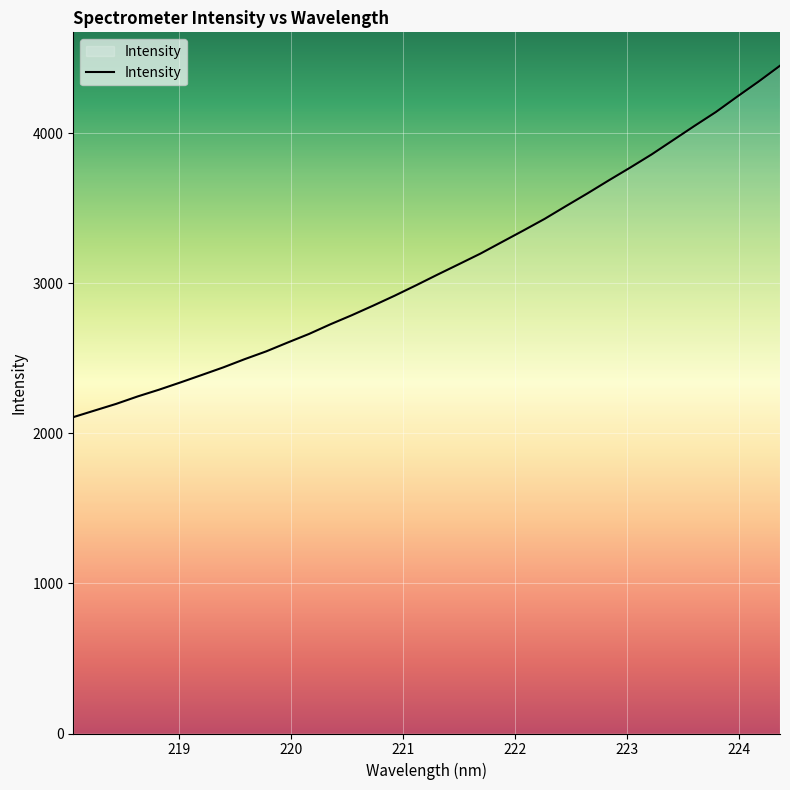

What is the maximum value shown in the chart?

4448.4